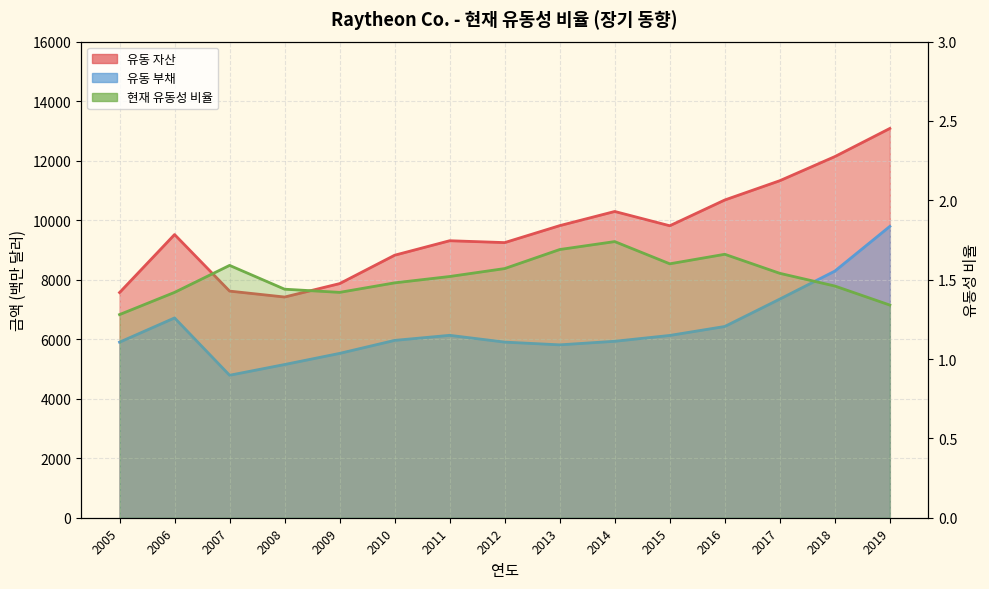

What is the sum of all values?

22.8